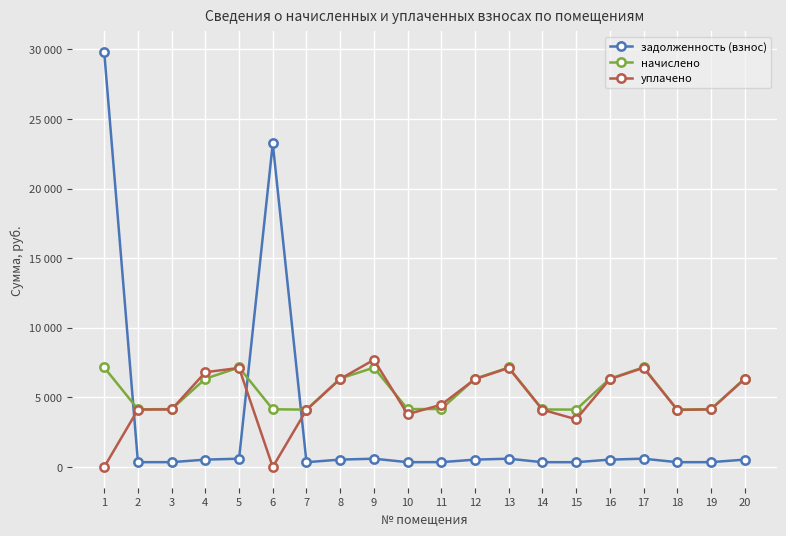

Is this an area chart (filled region under the line)?

No